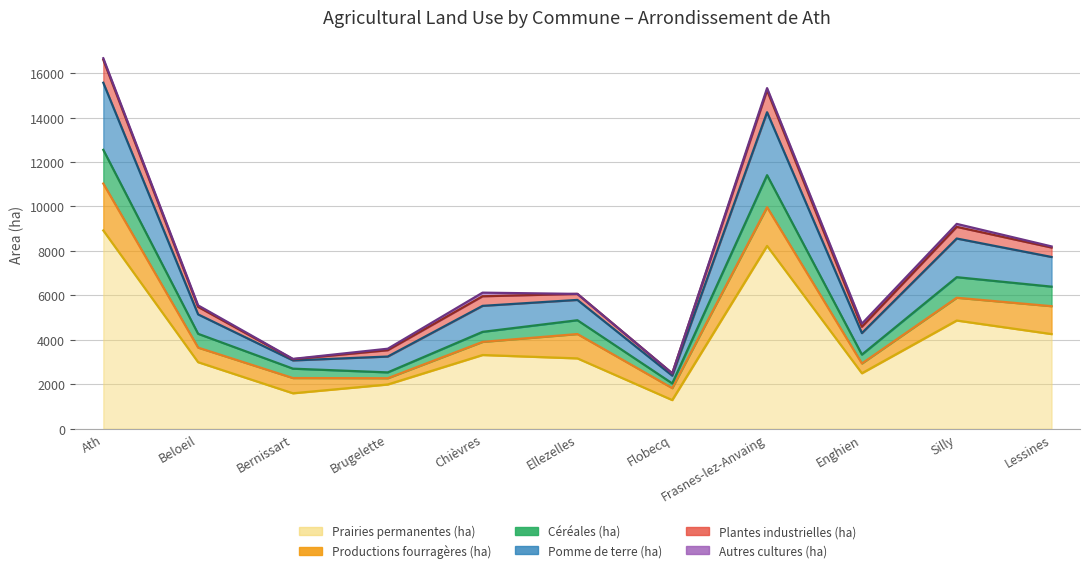

What is the highest value of the Prairies permanentes (ha) series?

8921.6